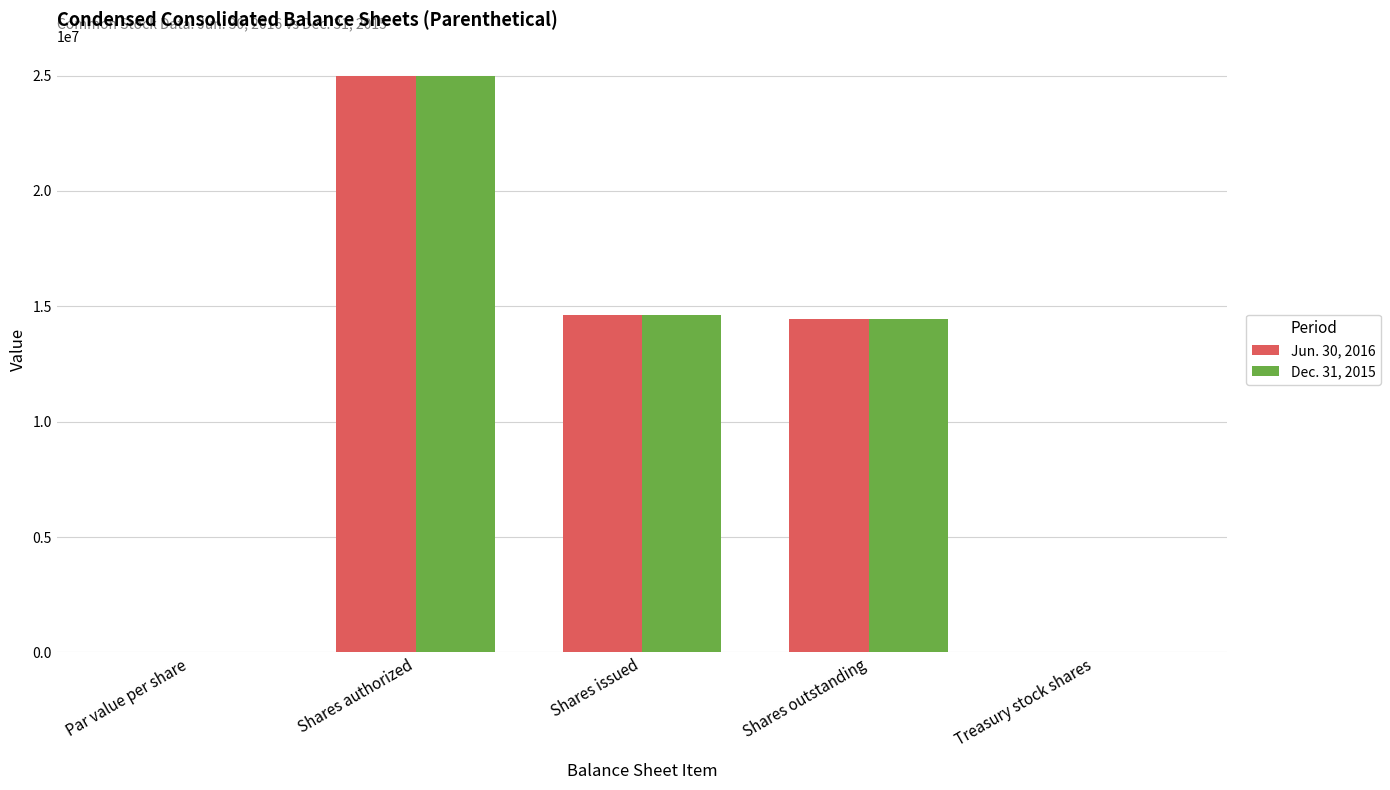

What are all the series names shown in the legend?

Jun. 30, 2016, Dec. 31, 2015